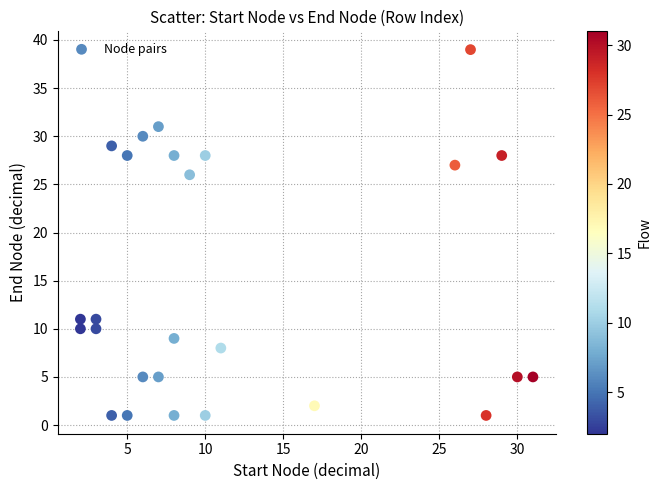

What is the range of X values (max minus min)?

29